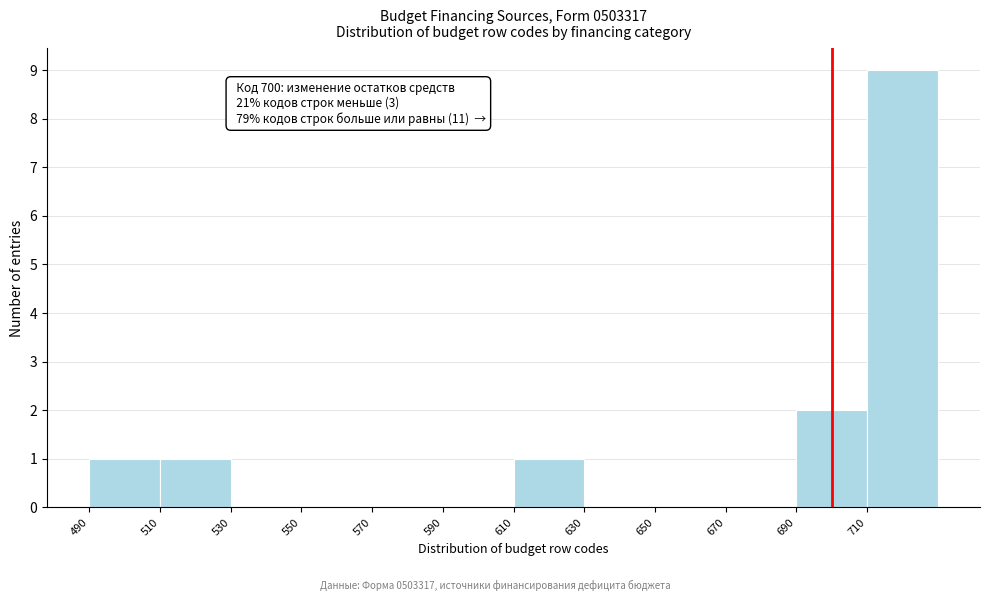

Over which range of the x-axis is the bar tallest?

710 to 730